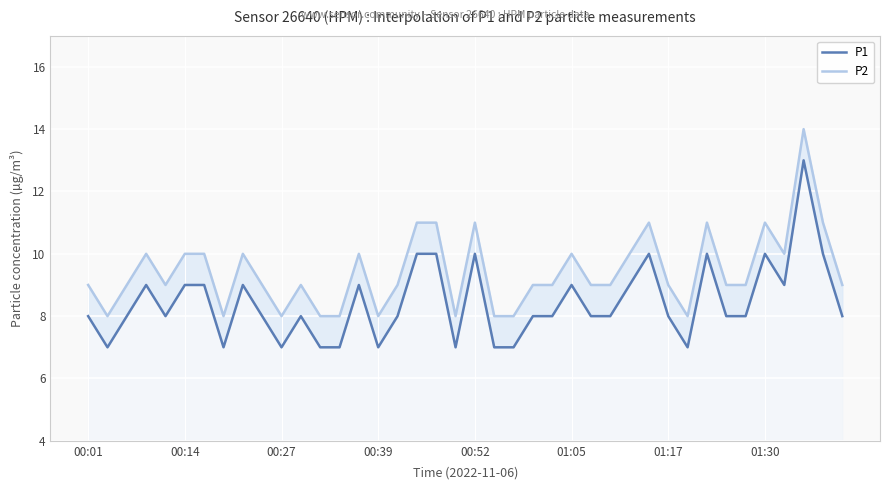

What is the minimum value shown in the chart?

7